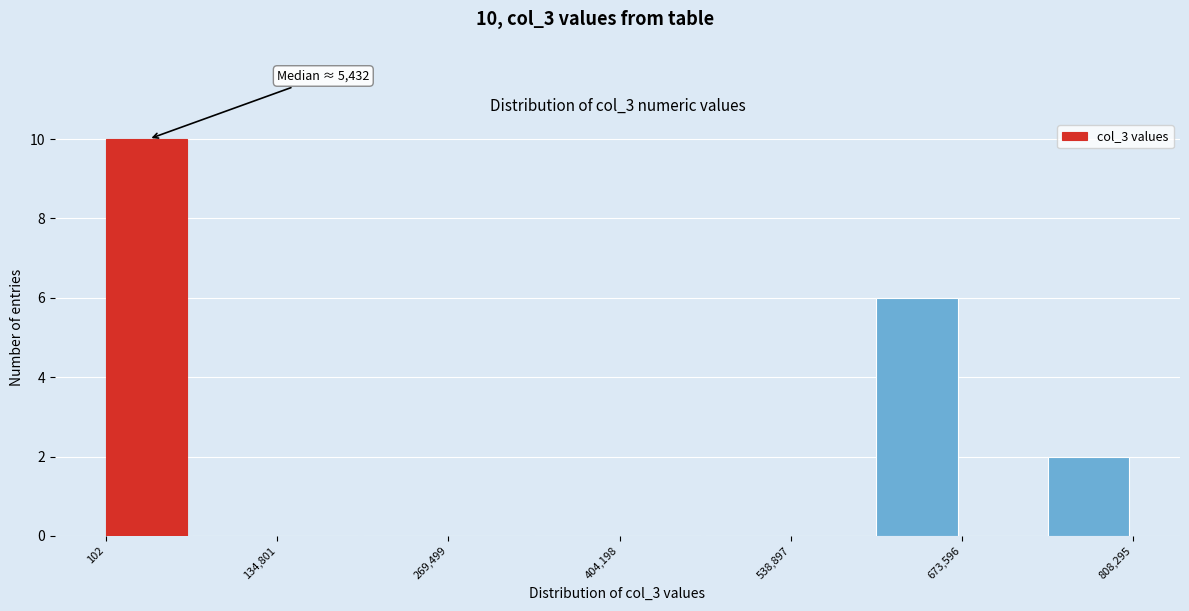

Around what value on the x-axis is the tallest bar? Give the approximate position of its centre, as read against the axis.

40000